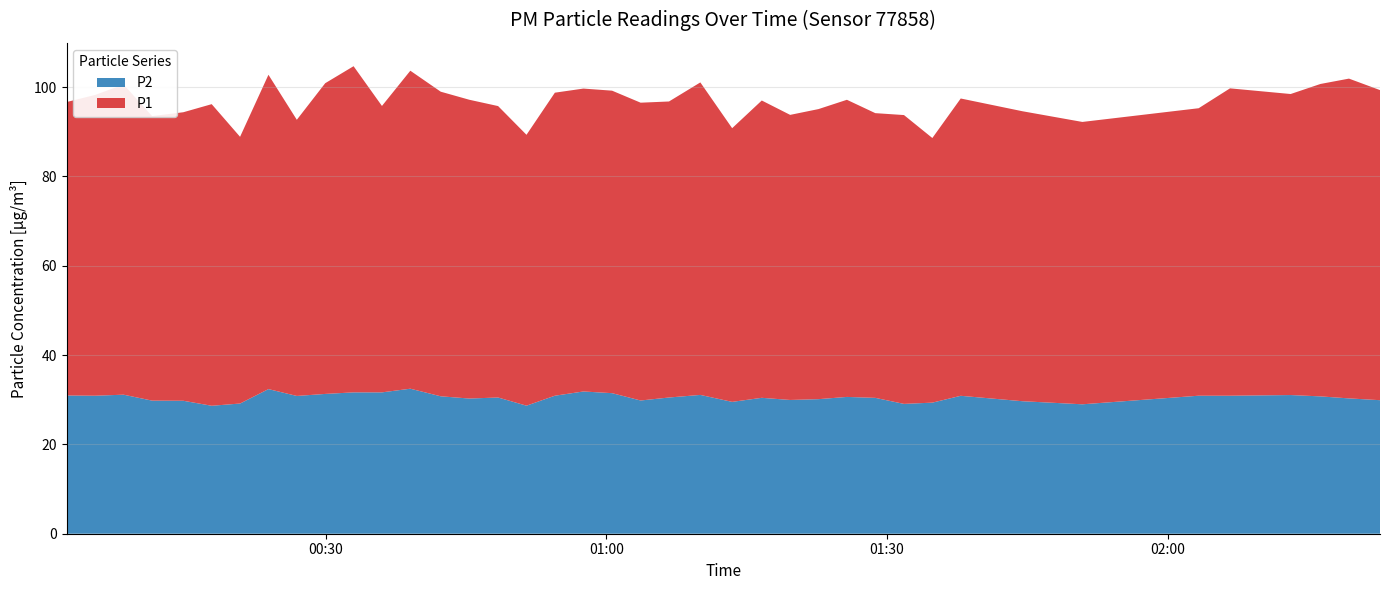

Reading left to right, extract all data points from this chart.

P1: 2023-02-16T00:02:18=65.7	2023-02-16T00:05:22=67.3	2023-02-16T00:08:24=69.5	2023-02-16T00:11:27=63.7	2023-02-16T00:14:47=64.6	2023-02-16T00:17:49=67.5	2023-02-16T00:20:51=59.7	2023-02-16T00:23:53=70.4	2023-02-16T00:26:55=61.8	2023-02-16T00:29:57=69.6	2023-02-16T00:32:59=73.0	2023-02-16T00:36:01=64.1	2023-02-16T00:39:03=71.2	2023-02-16T00:42:18=68.2	2023-02-16T00:45:21=66.9	2023-02-16T00:48:26=65.2	2023-02-16T00:51:28=60.6	2023-02-16T00:54:30=67.8	2023-02-16T00:57:33=67.8	2023-02-16T01:00:37=67.7	2023-02-16T01:03:40=66.7	2023-02-16T01:06:42=66.3	2023-02-16T01:10:03=70.0	2023-02-16T01:13:27=61.3	2023-02-16T01:16:37=66.6	2023-02-16T01:19:39=63.8	2023-02-16T01:22:41=65.0	2023-02-16T01:25:43=66.5	2023-02-16T01:28:45=63.8	2023-02-16T01:31:49=64.7	2023-02-16T01:34:51=59.2	2023-02-16T01:37:53=66.6	2023-02-16T01:44:28=64.9	2023-02-16T01:50:53=63.2	2023-02-16T02:03:19=64.4	2023-02-16T02:06:40=68.8	2023-02-16T02:13:09=67.4	2023-02-16T02:16:20=70.0	2023-02-16T02:19:23=71.6	2023-02-16T02:22:42=69.4
P2: 2023-02-16T00:02:18=30.9	2023-02-16T00:05:22=30.9	2023-02-16T00:08:24=31.1	2023-02-16T00:11:27=29.8	2023-02-16T00:14:47=29.8	2023-02-16T00:17:49=28.6	2023-02-16T00:20:51=29.1	2023-02-16T00:23:53=32.4	2023-02-16T00:26:55=30.9	2023-02-16T00:29:57=31.3	2023-02-16T00:32:59=31.6	2023-02-16T00:36:01=31.6	2023-02-16T00:39:03=32.5	2023-02-16T00:42:18=30.8	2023-02-16T00:45:21=30.3	2023-02-16T00:48:26=30.5	2023-02-16T00:51:28=28.7	2023-02-16T00:54:30=30.9	2023-02-16T00:57:33=31.9	2023-02-16T01:00:37=31.5	2023-02-16T01:03:40=29.8	2023-02-16T01:06:42=30.5	2023-02-16T01:10:03=31.1	2023-02-16T01:13:27=29.5	2023-02-16T01:16:37=30.4	2023-02-16T01:19:39=29.9	2023-02-16T01:22:41=30.1	2023-02-16T01:25:43=30.6	2023-02-16T01:28:45=30.4	2023-02-16T01:31:49=29.1	2023-02-16T01:34:51=29.4	2023-02-16T01:37:53=30.9	2023-02-16T01:44:28=29.7	2023-02-16T01:50:53=29.0	2023-02-16T02:03:19=30.9	2023-02-16T02:06:40=30.9	2023-02-16T02:13:09=31.1	2023-02-16T02:16:20=30.8	2023-02-16T02:19:23=30.3	2023-02-16T02:22:42=29.9